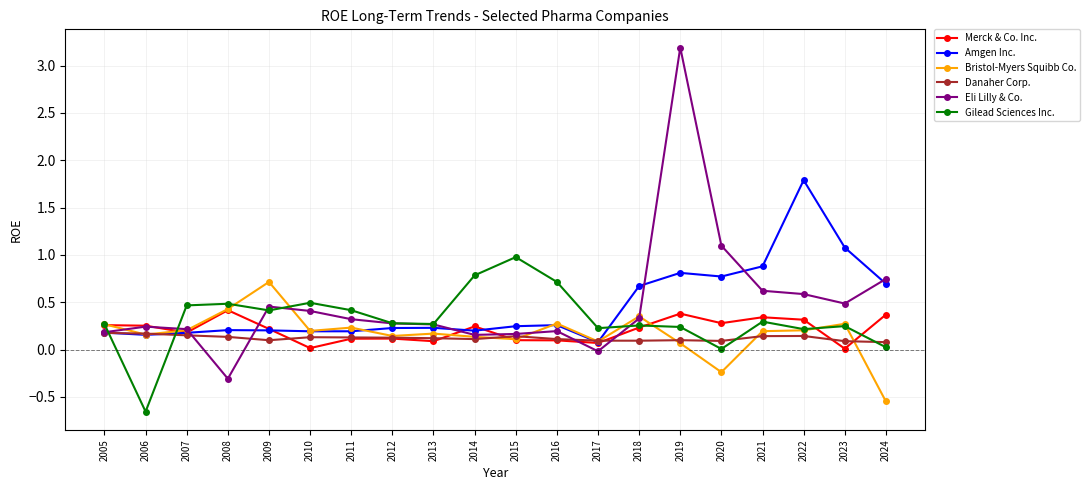

The value of Amgen Inc. at 2018 is 0.7. True or false?

True